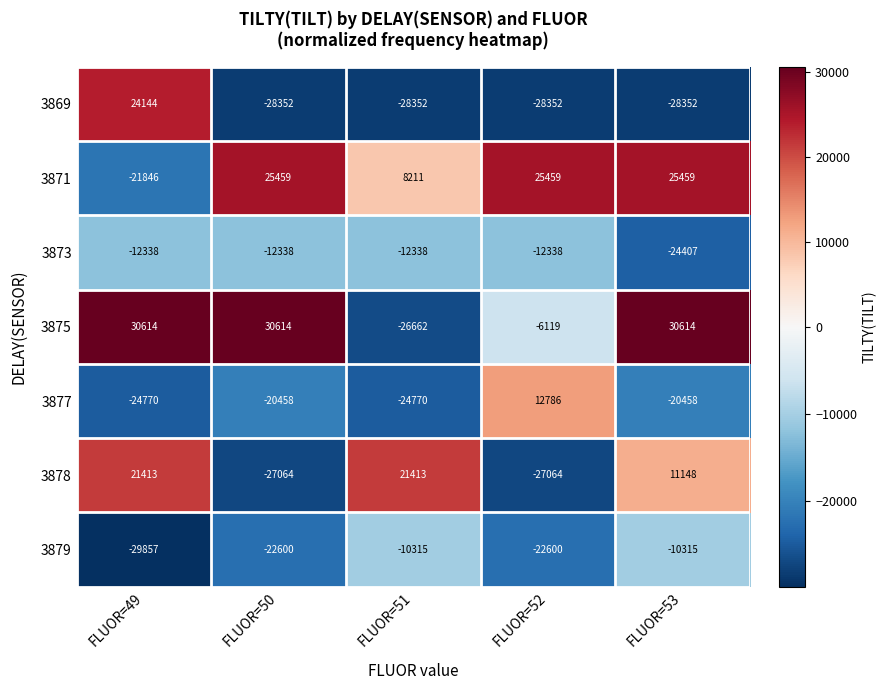

True or false: 3873 has a value of -19334 at FLUOR=51.

False